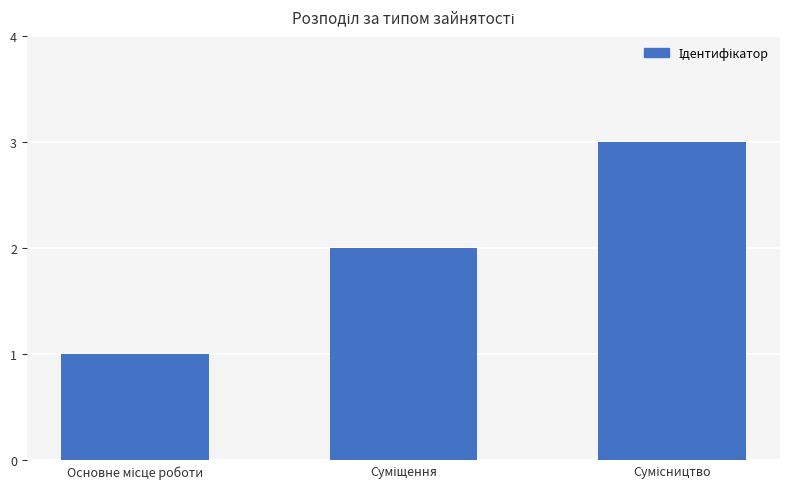

What is the greatest value displayed?

3